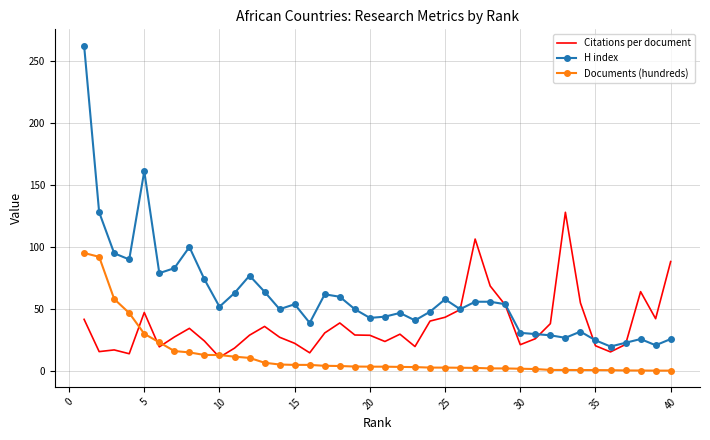

Which series has the widest spread of values?

H index